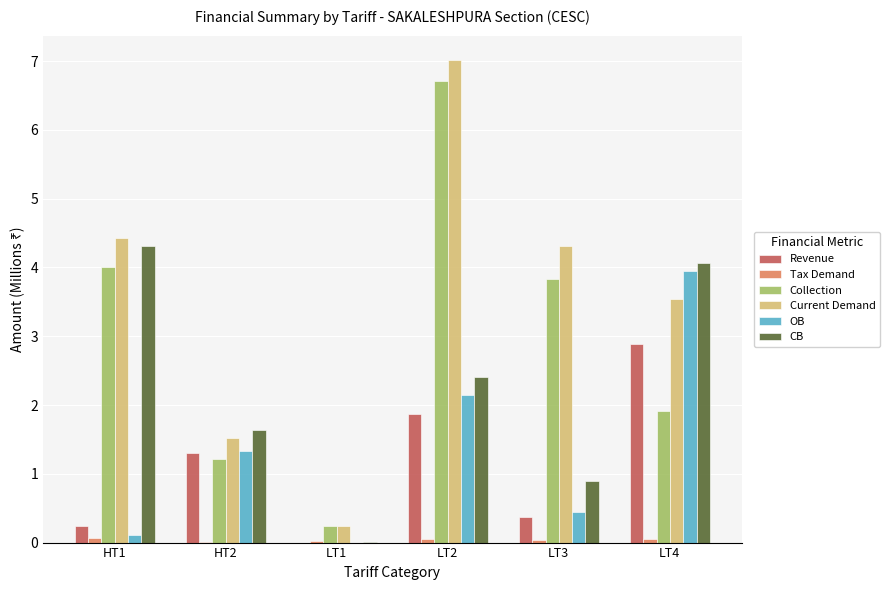

Is the value of Revenue at LT4 greater than the value of OB at HT1?

Yes